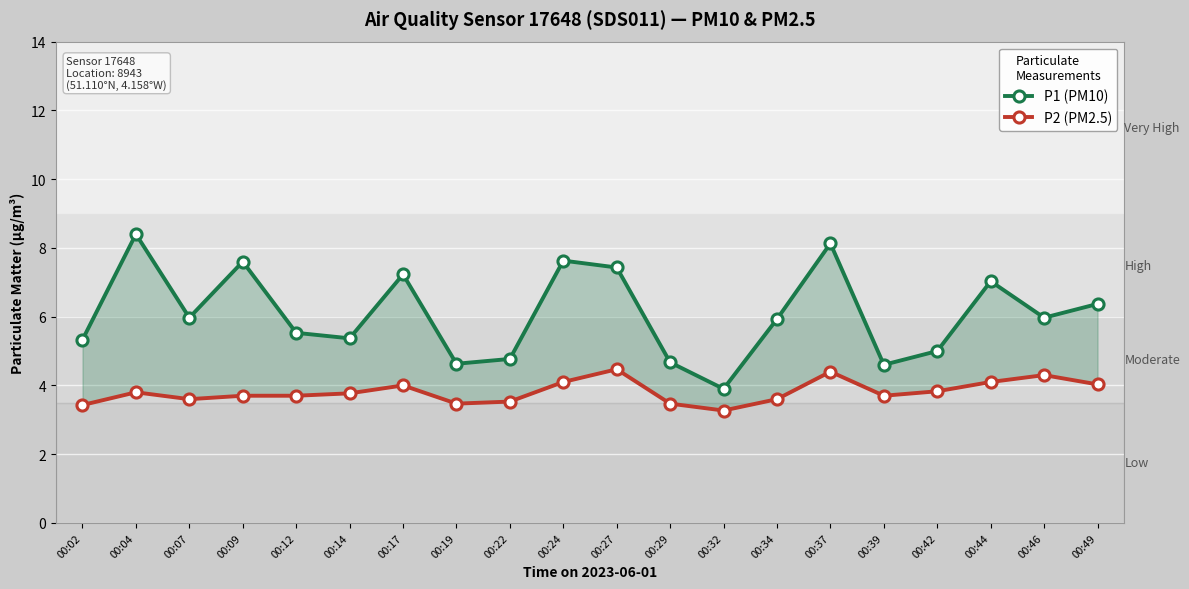

What value does the P1 (PM10) series have at 00:39?

4.6